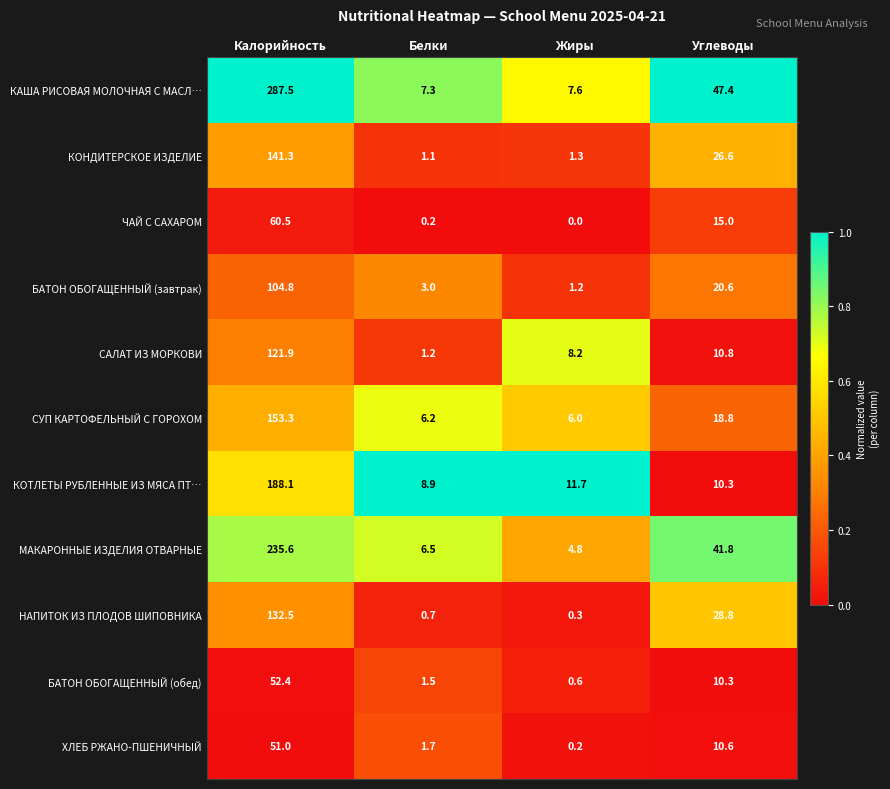

Which category has the highest value across all series?

Калорийность